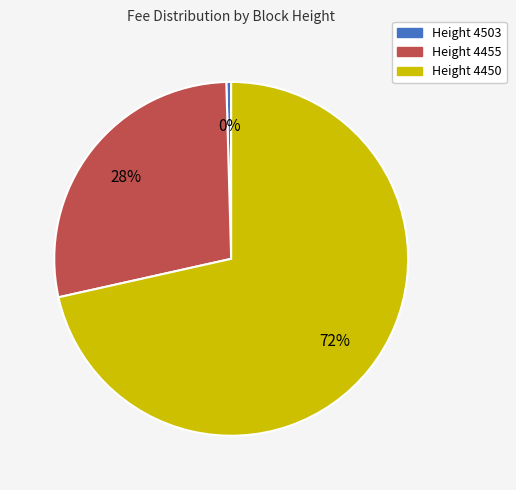

The Height 4450 slice represents 58% of the pie. True or false?

False